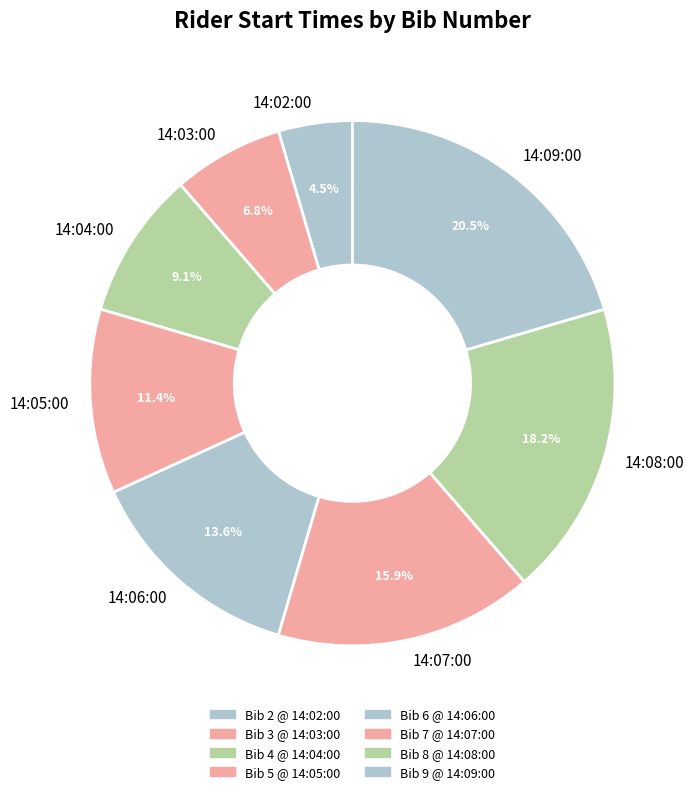

What is the smallest slice in the pie chart?

14:02:00